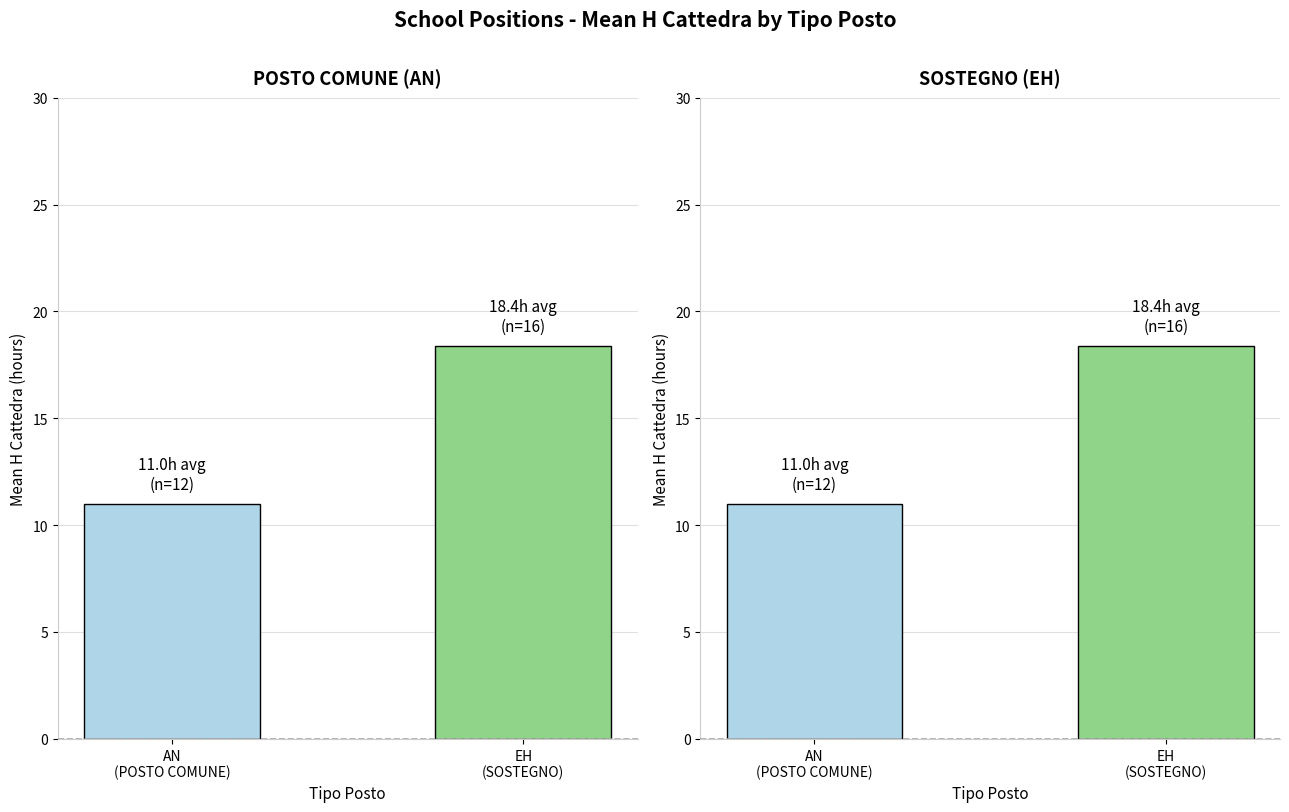

What is the minimum value shown in the chart?

11.0